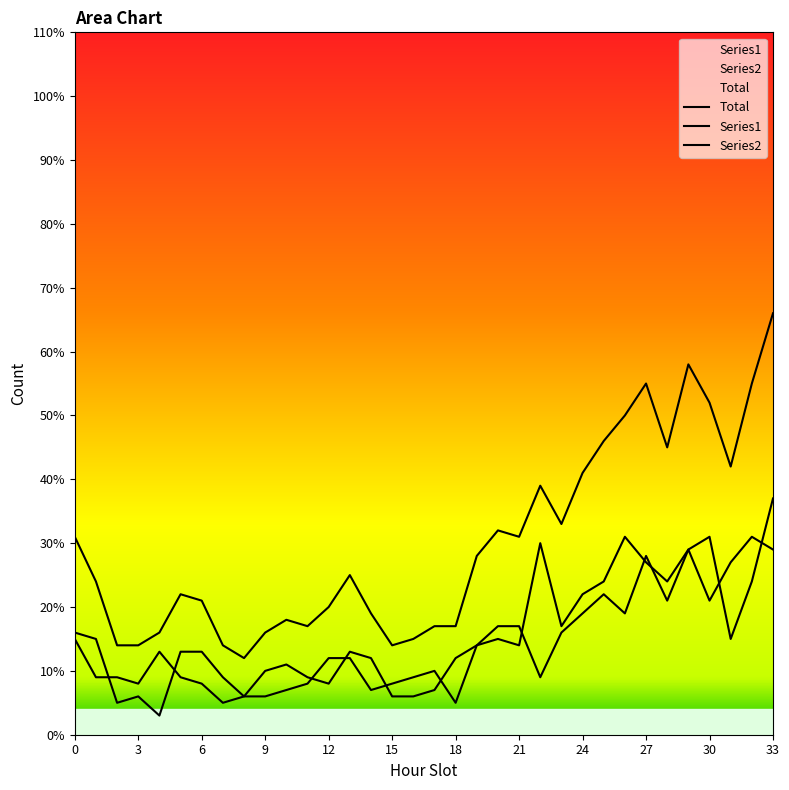

What is the difference between the highest and lowest values at 4?

13